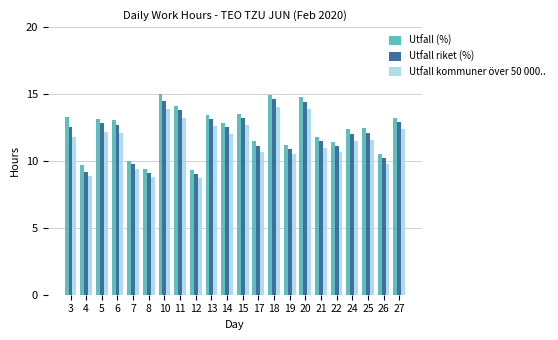

What are all the series names shown in the legend?

Utfall (%), Utfall riket (%), Utfall kommuner över 50 000..